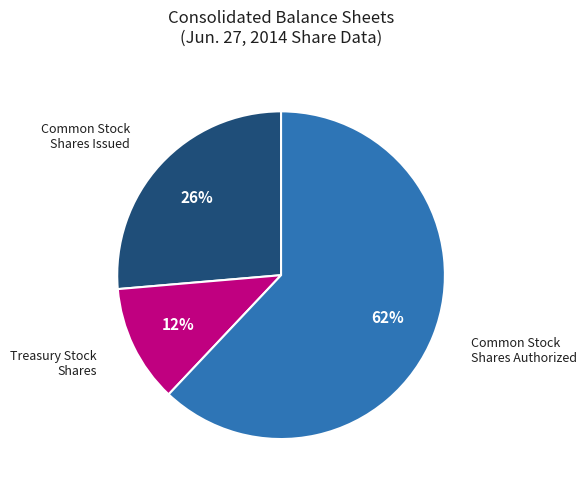

How many segments does this pie chart have?

3